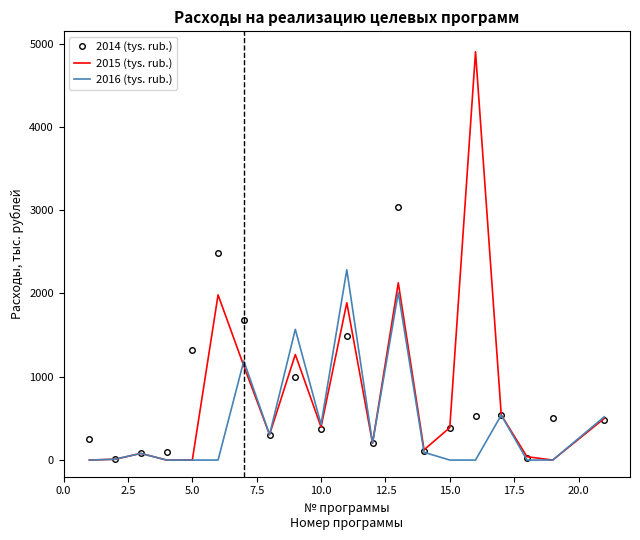

What is the maximum value for 2016 (tys. rub.)?

2284.2